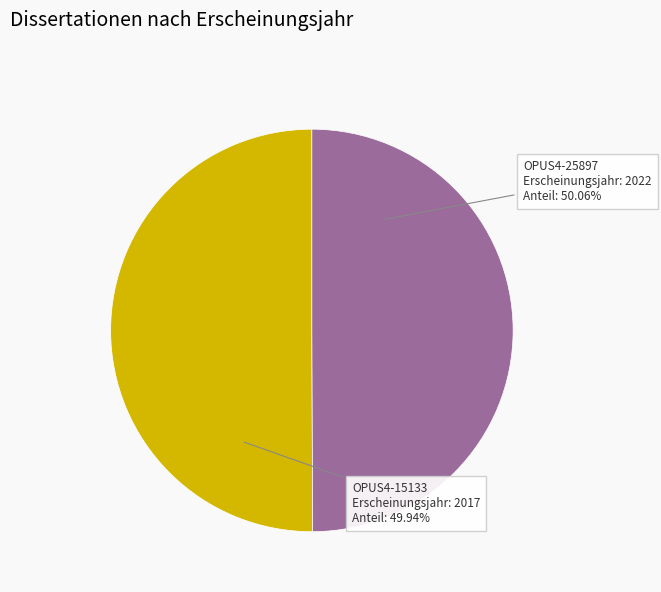

To the nearest percent, what is the average slice percentage?

50%